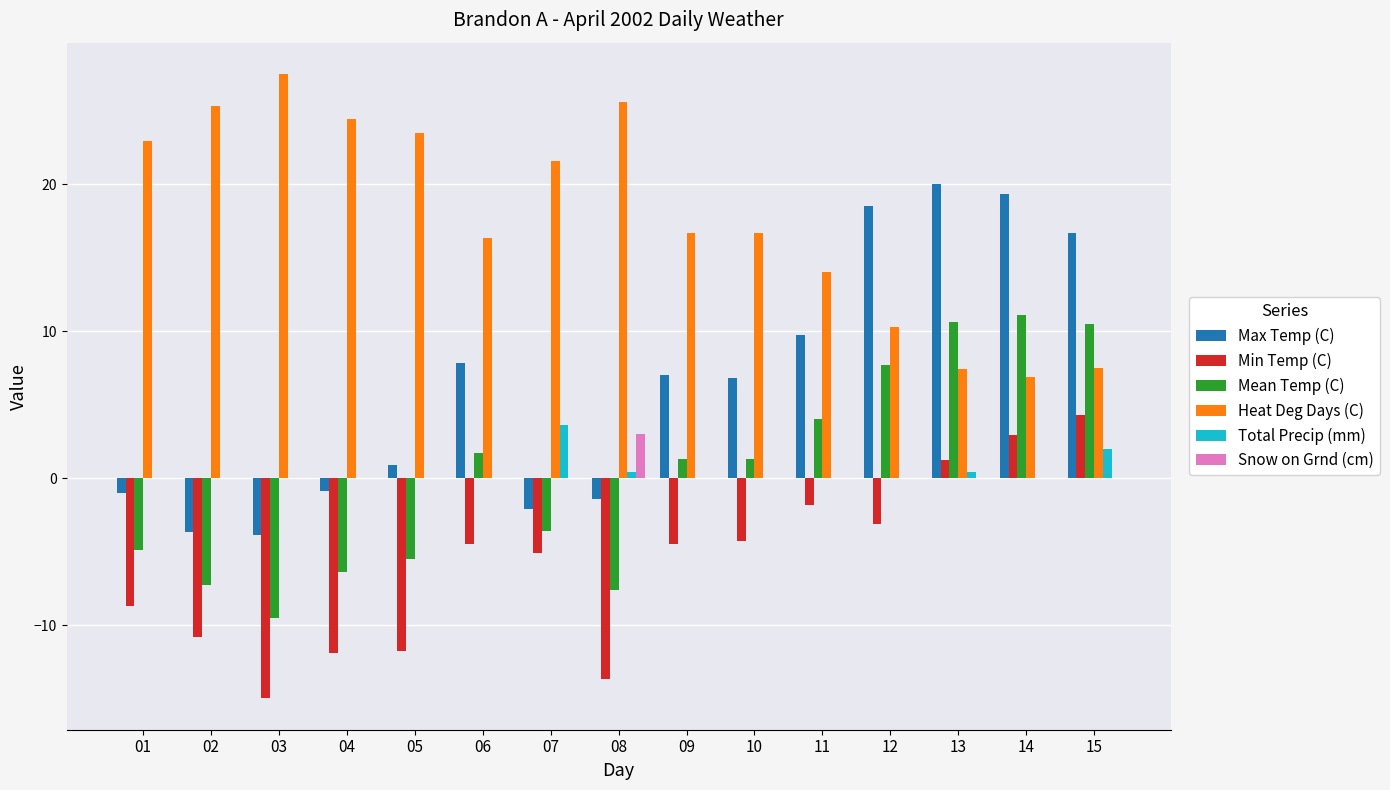

What is the sum of all Total Precip (mm) values?

6.4